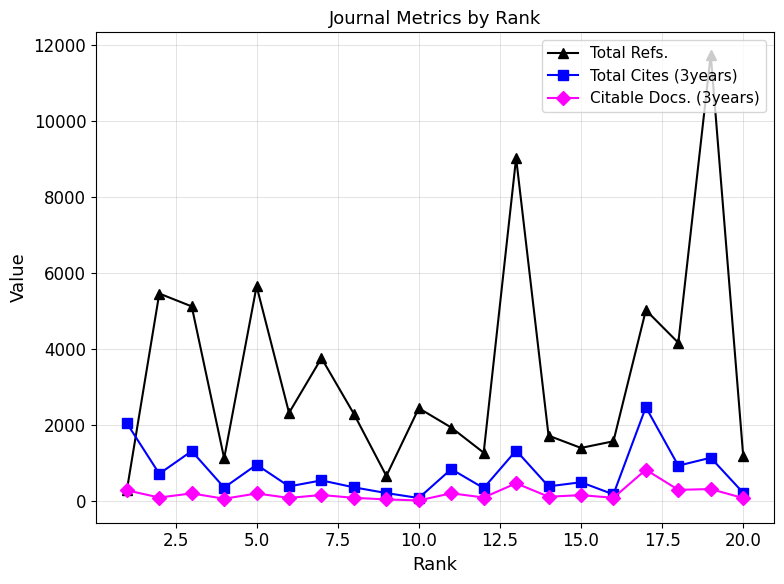

True or false: Total Refs. and Total Cites (3years) cross at least once.

True